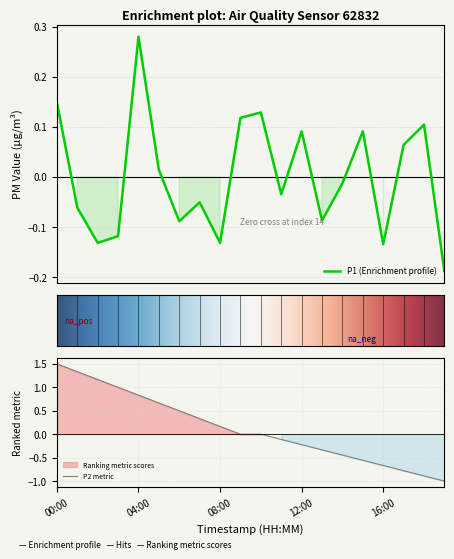

At which category does the data reach its first local valley?

02:00